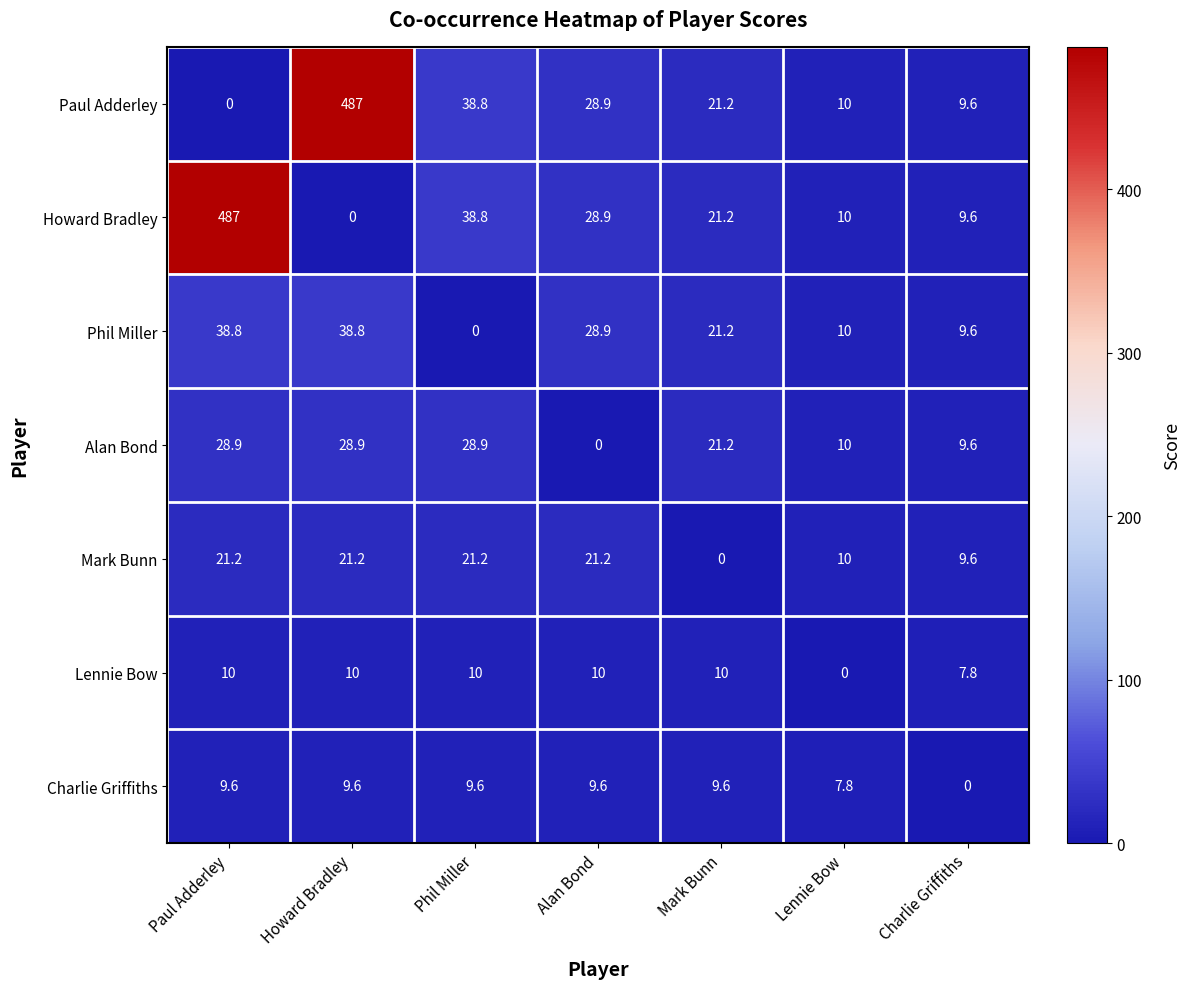

What is the total value across all series at Phil Miller?

147.3